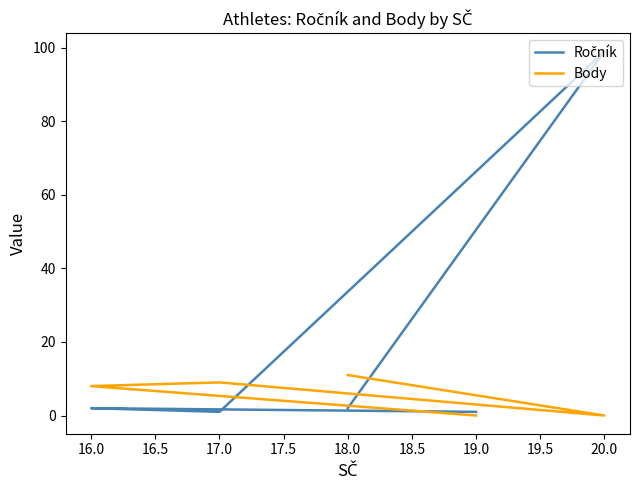

How many lines are shown in the chart?

2